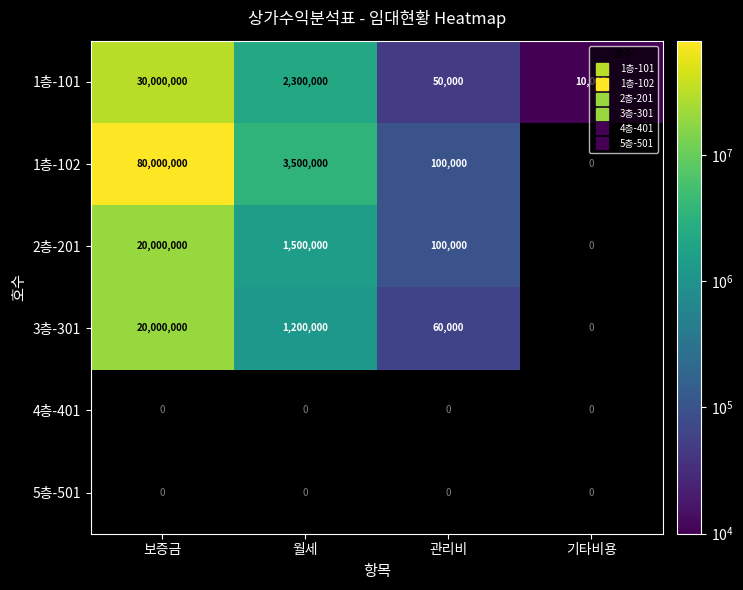

Which series has the widest spread of values?

1층-102